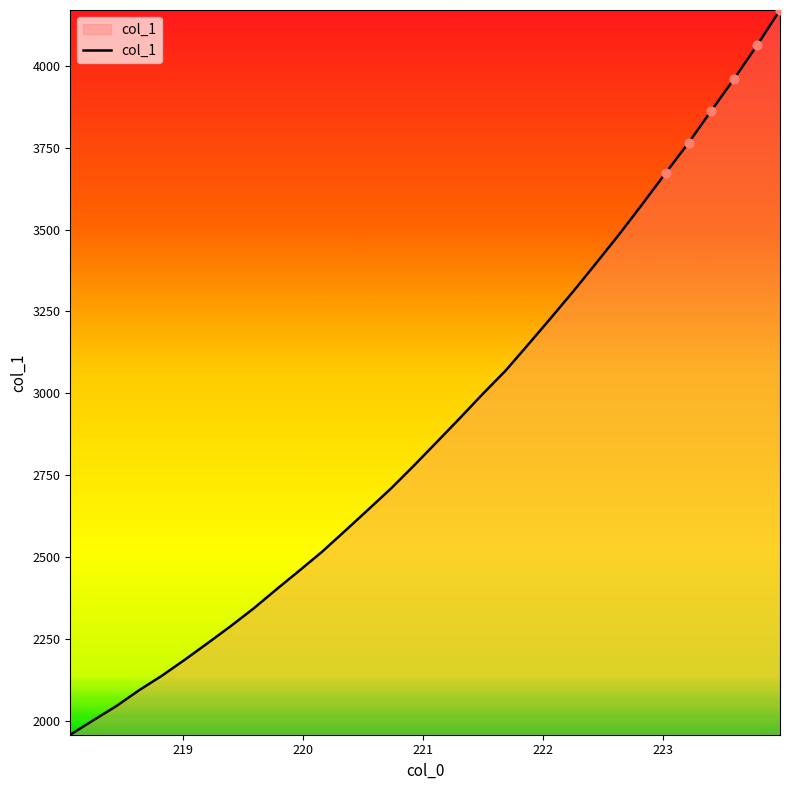

What is the smallest value displayed?

1956.7